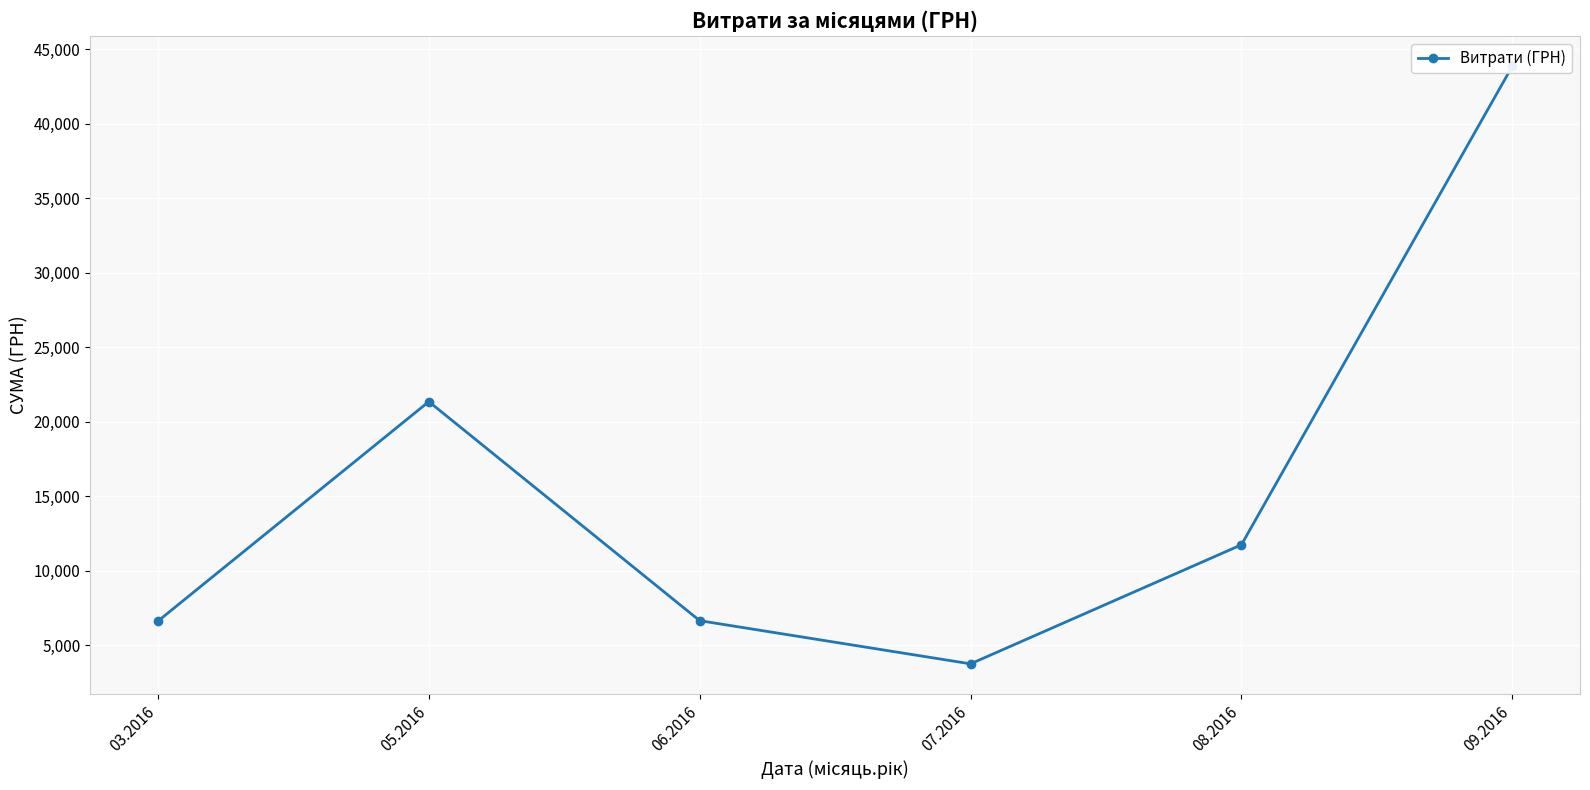

At which category does the data reach its first local valley?

07.2016